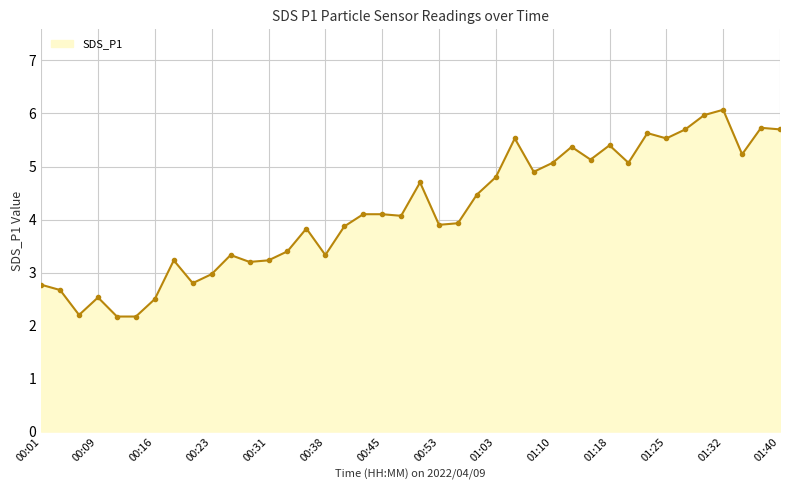

What is the sum of all values?

166.3